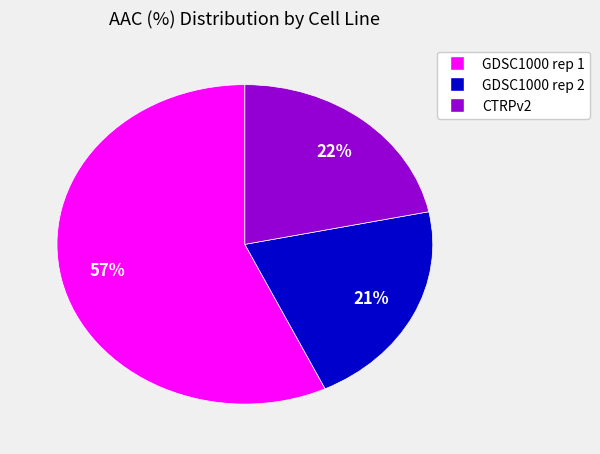

Combined, do GDSC1000 rep 2 and GDSC1000 rep 1 account for over 50%?

Yes